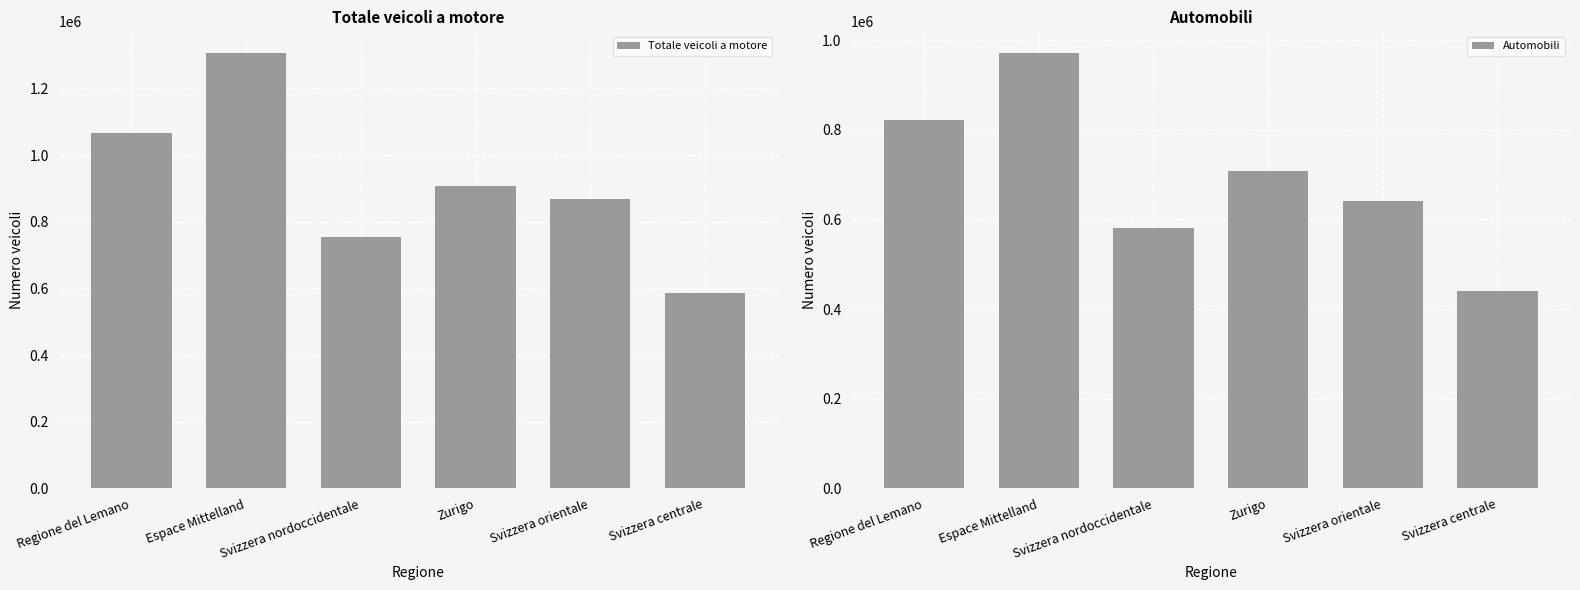

Count the Automobili values in the range 581847 to 822262.

4